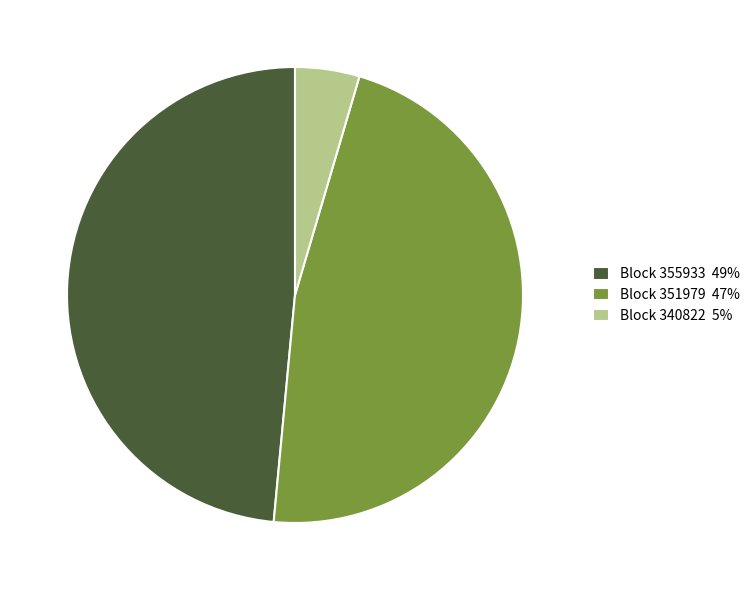

Which category has the smallest portion of the pie?

Block 340822 5%